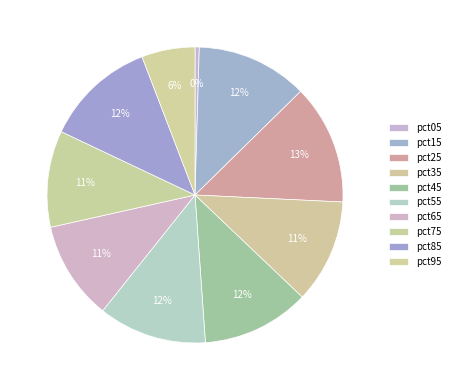

How many slices are in this pie chart?

10